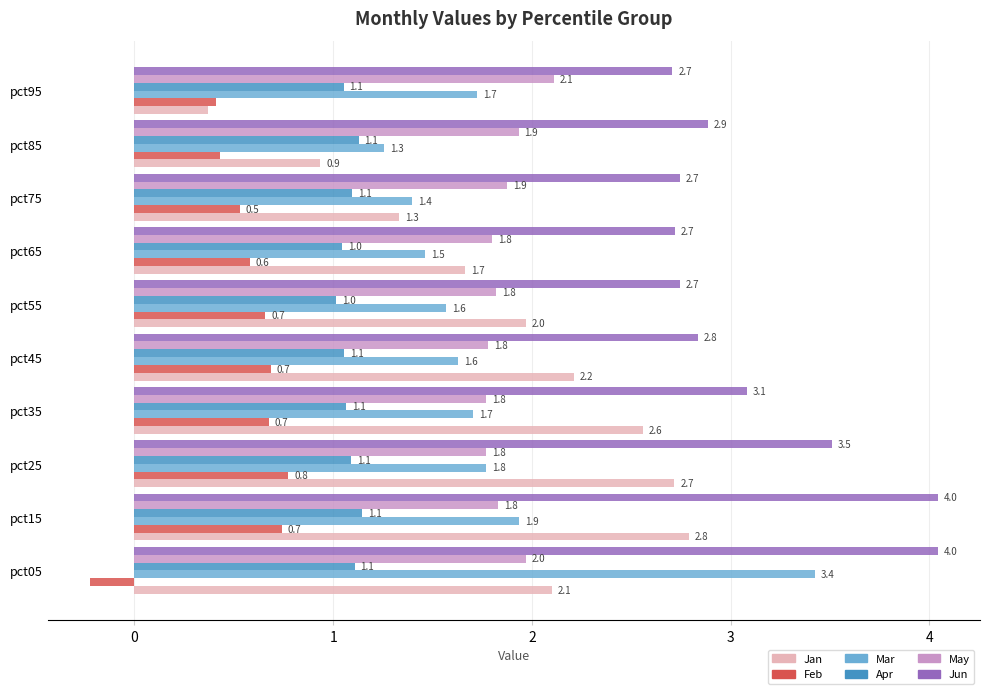

Which series has the largest range (max minus min)?

Jan